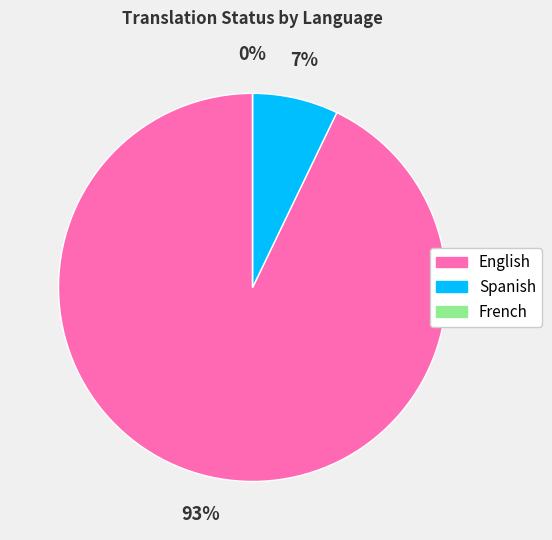

To the nearest percent, what is the combined percentage of English and Spanish?

100%